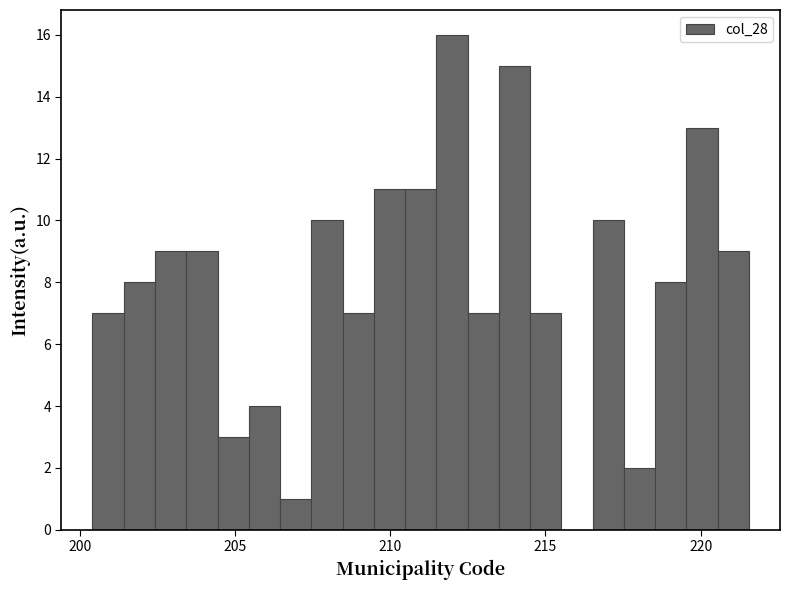

Around what value on the x-axis is the tallest bar? Give the approximate position of its centre, as read against the axis.

212.0